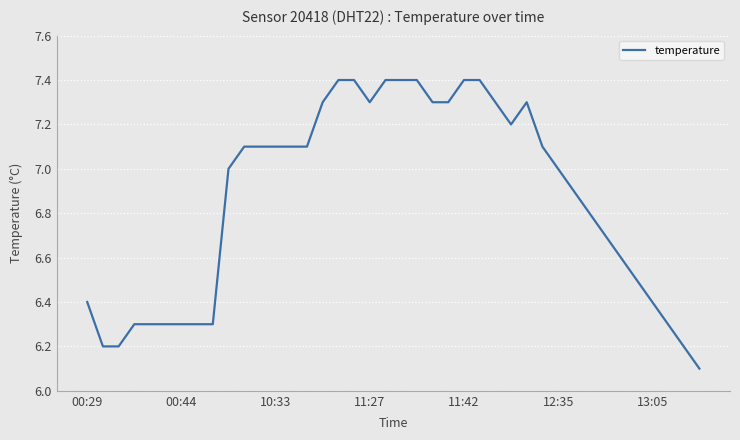

What is the difference between the maximum and minimum values?

1.3